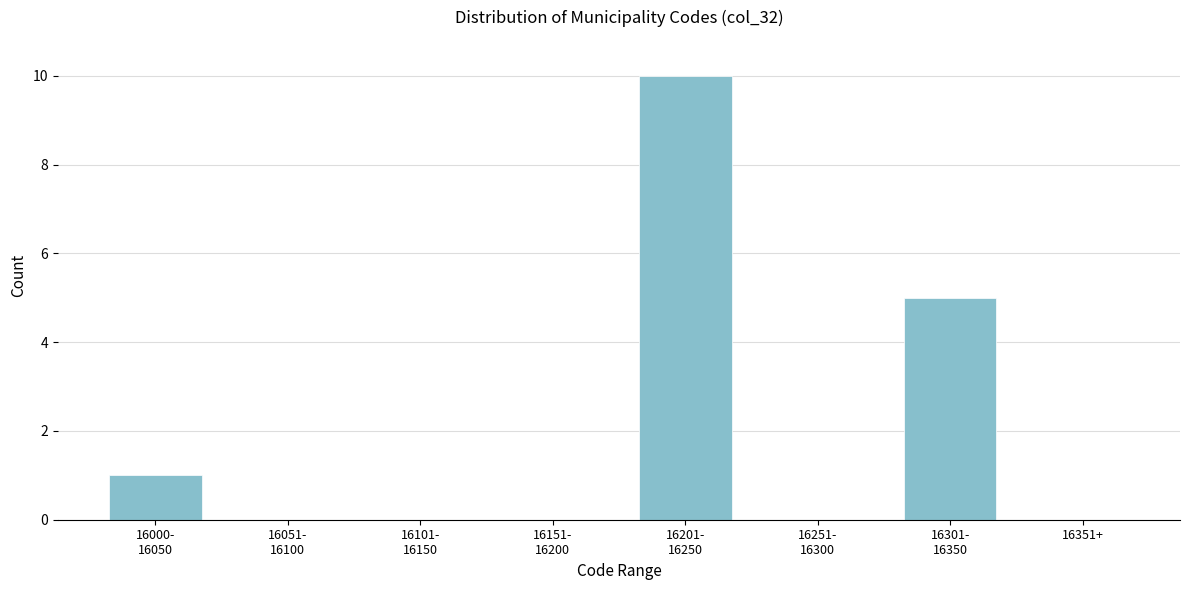

What is the maximum value shown in the chart?

10